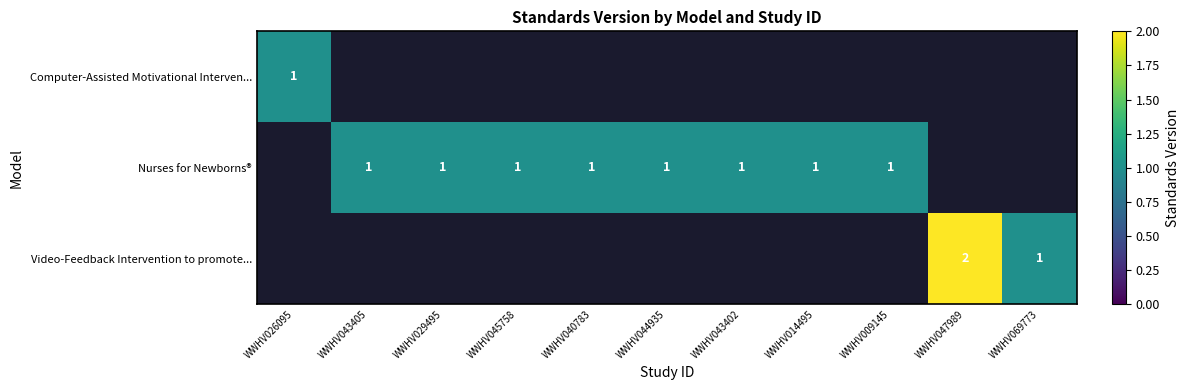

Between WWHV043405 and WWHV040783, which is larger?

WWHV040783